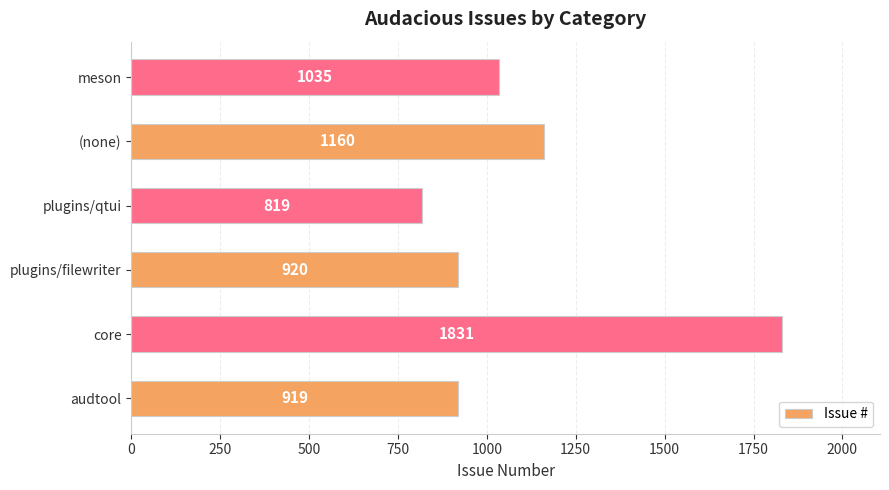

Reading top to bottom, extract all data points from this chart.

meson=1035	(none)=1160	plugins/qtui=819	plugins/filewriter=920	core=1831	audtool=919